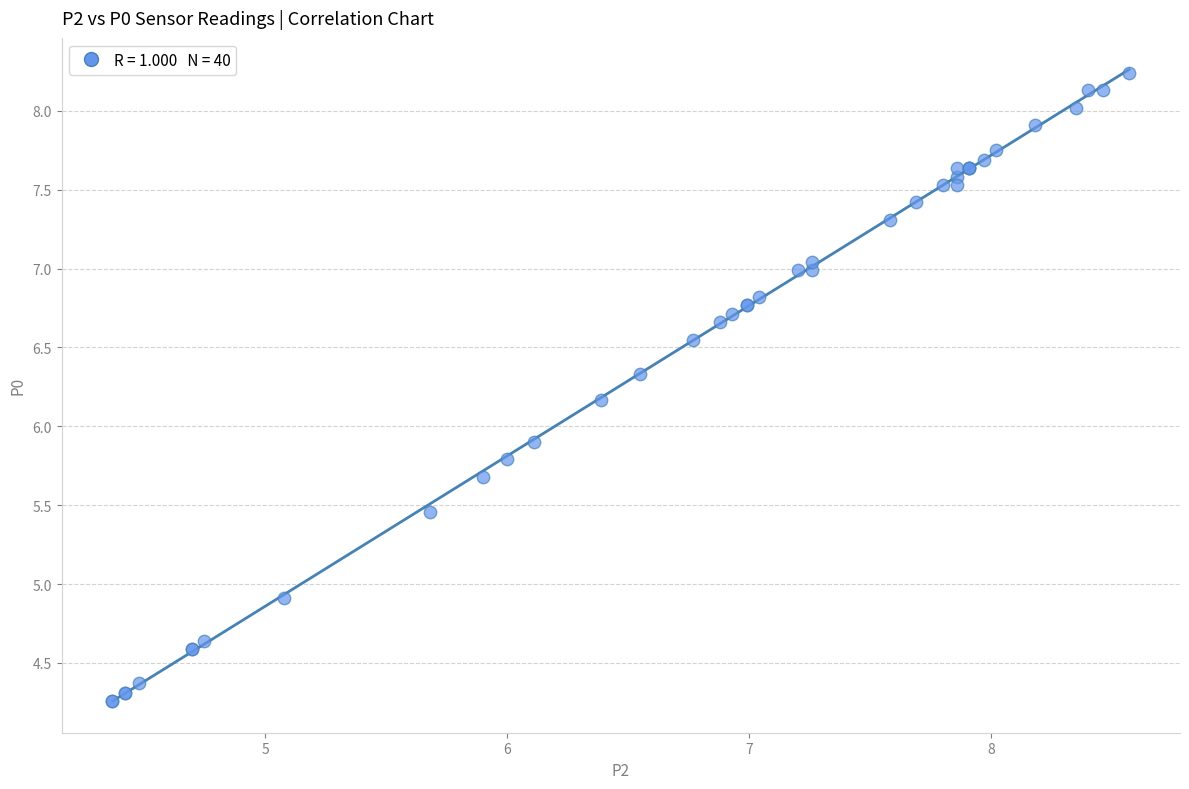

What Y value in the scatter plot is closest to 6?

5.9